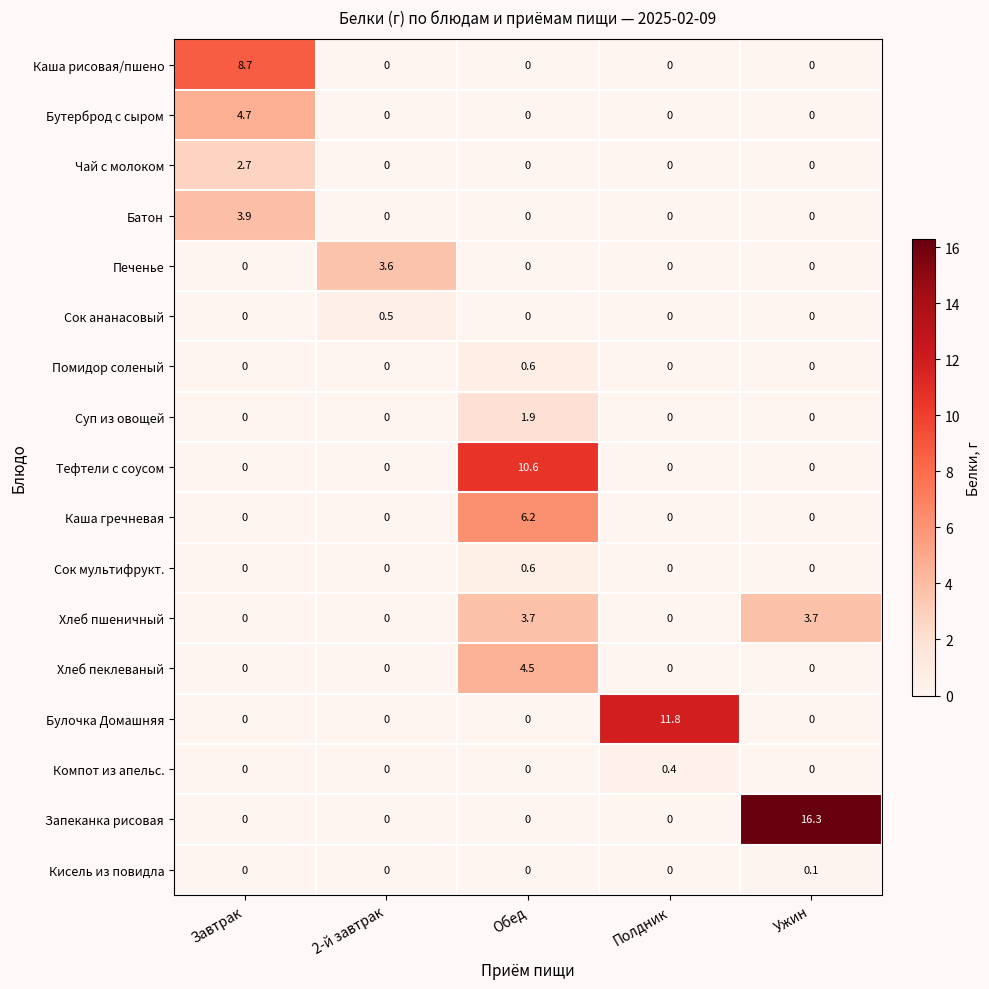

At which label does Запеканка рисовая reach its peak?

Ужин